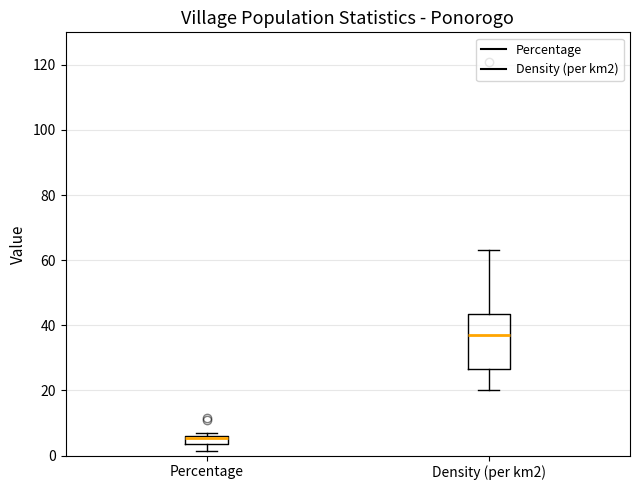

Comparing the boxes themselves (not the whiskers), which one is the tallest?

Density (per km2)